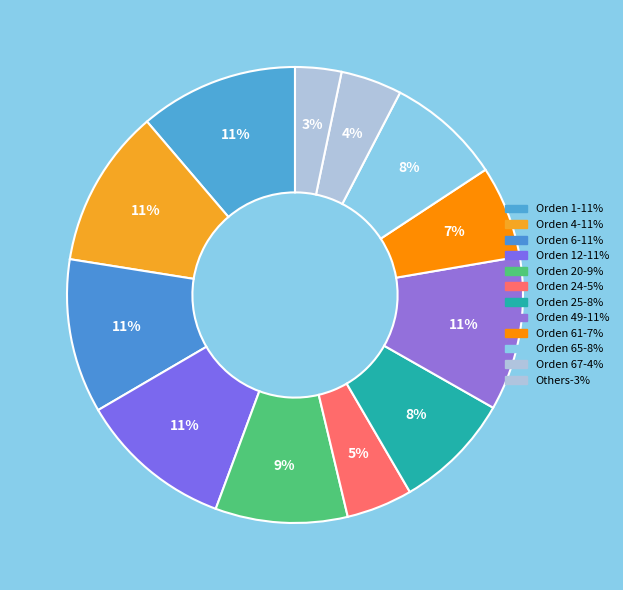

To the nearest percent, what is the average slice percentage?

8%